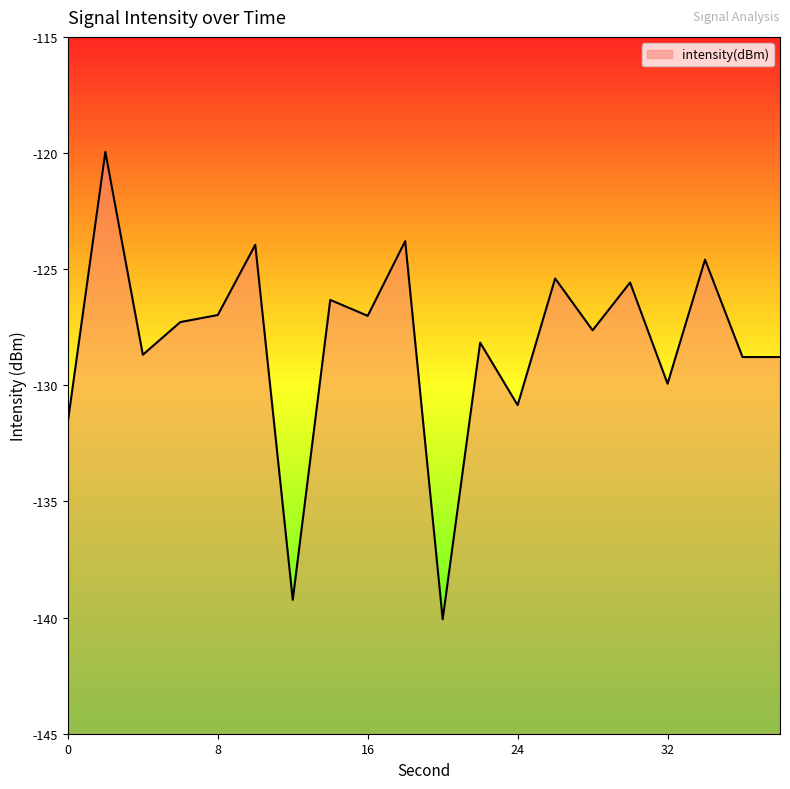

At which category does the data reach its first local valley?

4